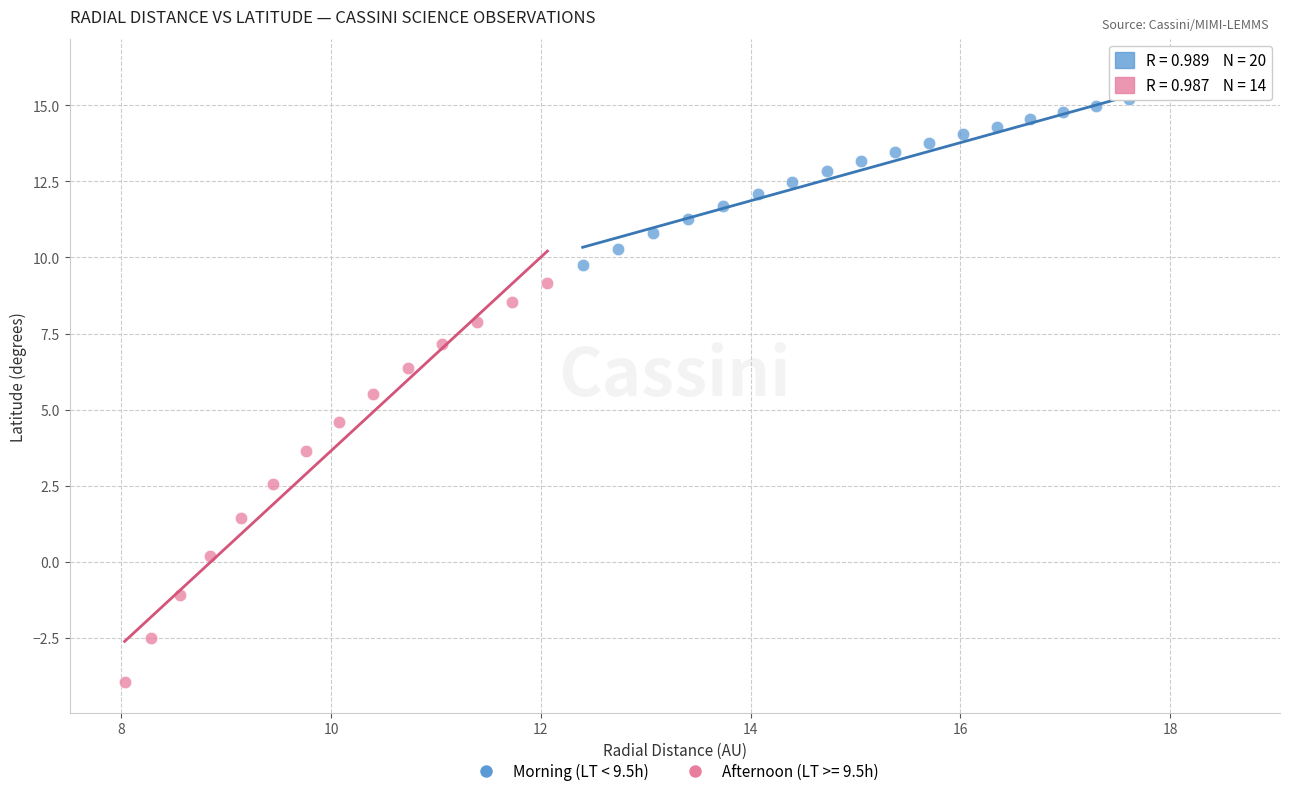

Which series reaches the minimum Y coordinate?

Afternoon (LT >= 9.5h)